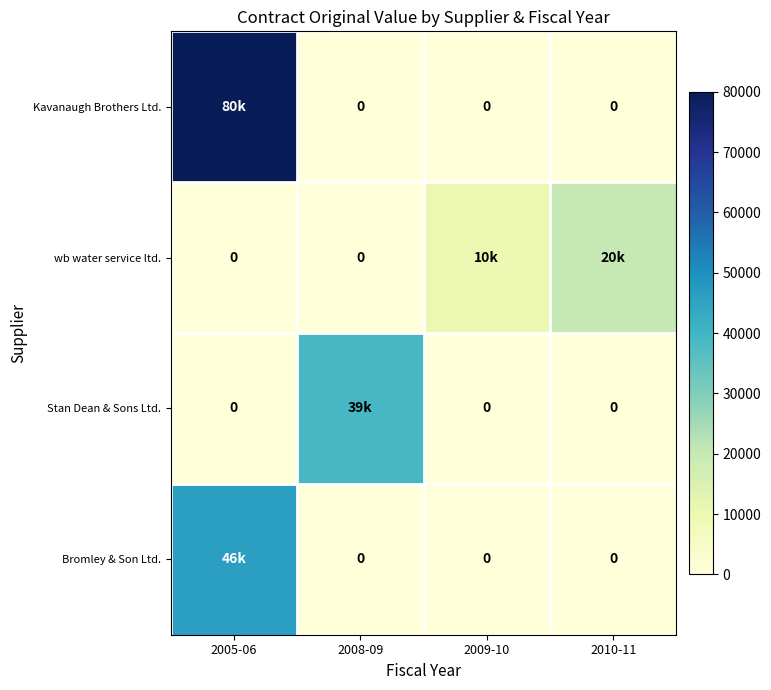

Count the wb water service ltd. values in the range 0 to 20000.

4